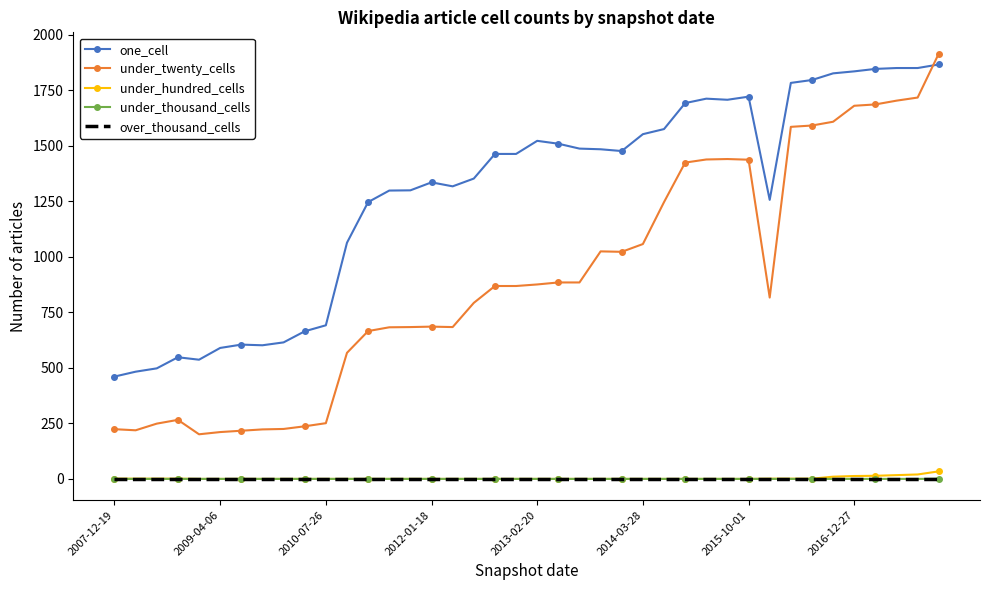

What is the minimum value for under_twenty_cells?

201